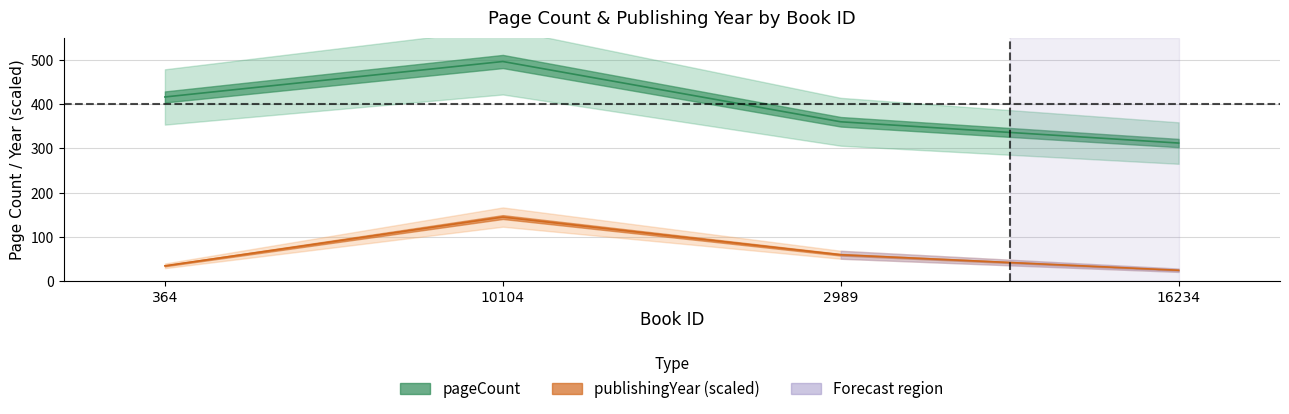

At which label is publishingYear closest to 85?

2989